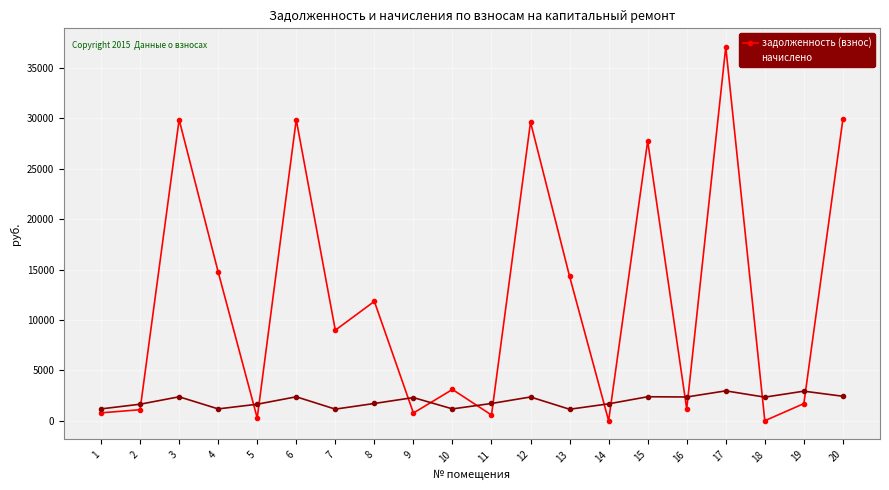

Between which two adjacent categories do начислено and задолженность (взнос) first intersect?

2 and 3